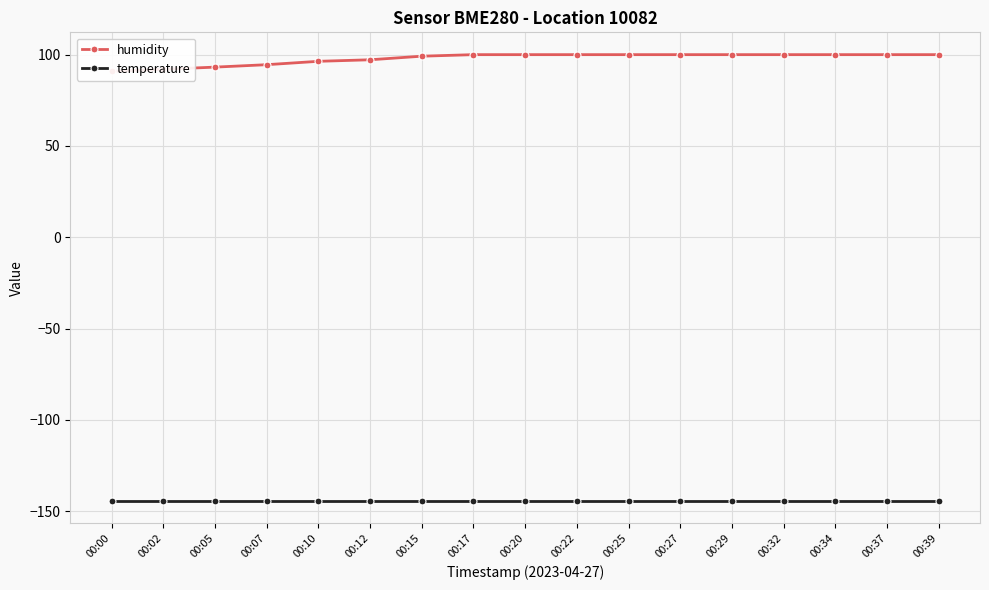

What is the total value across all series at 00:29?

-44.3